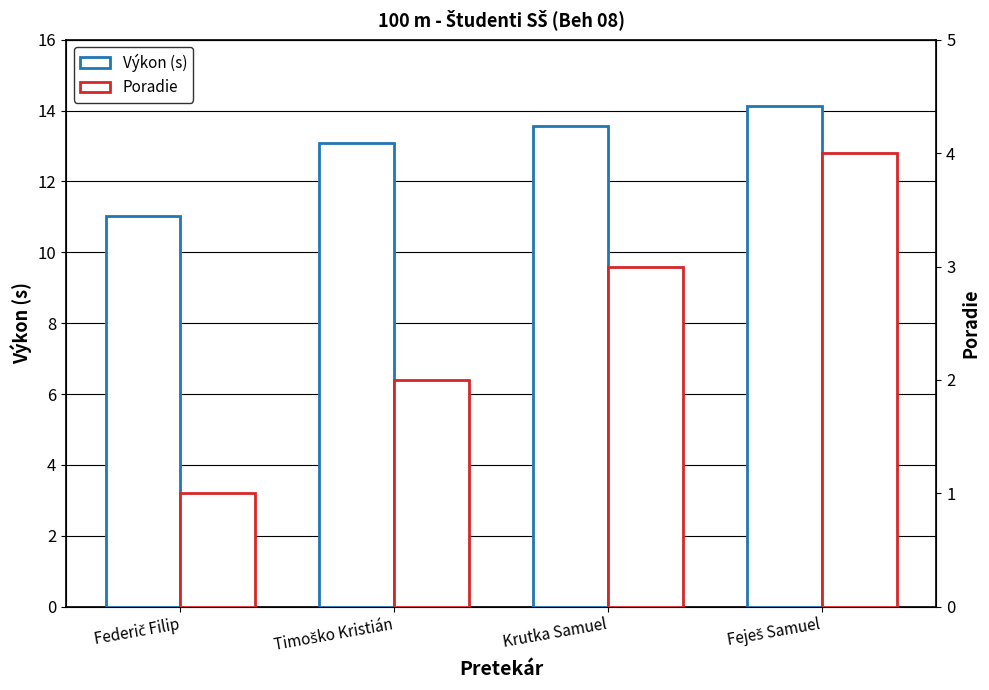

What is the sum of all Poradie values?

10.0